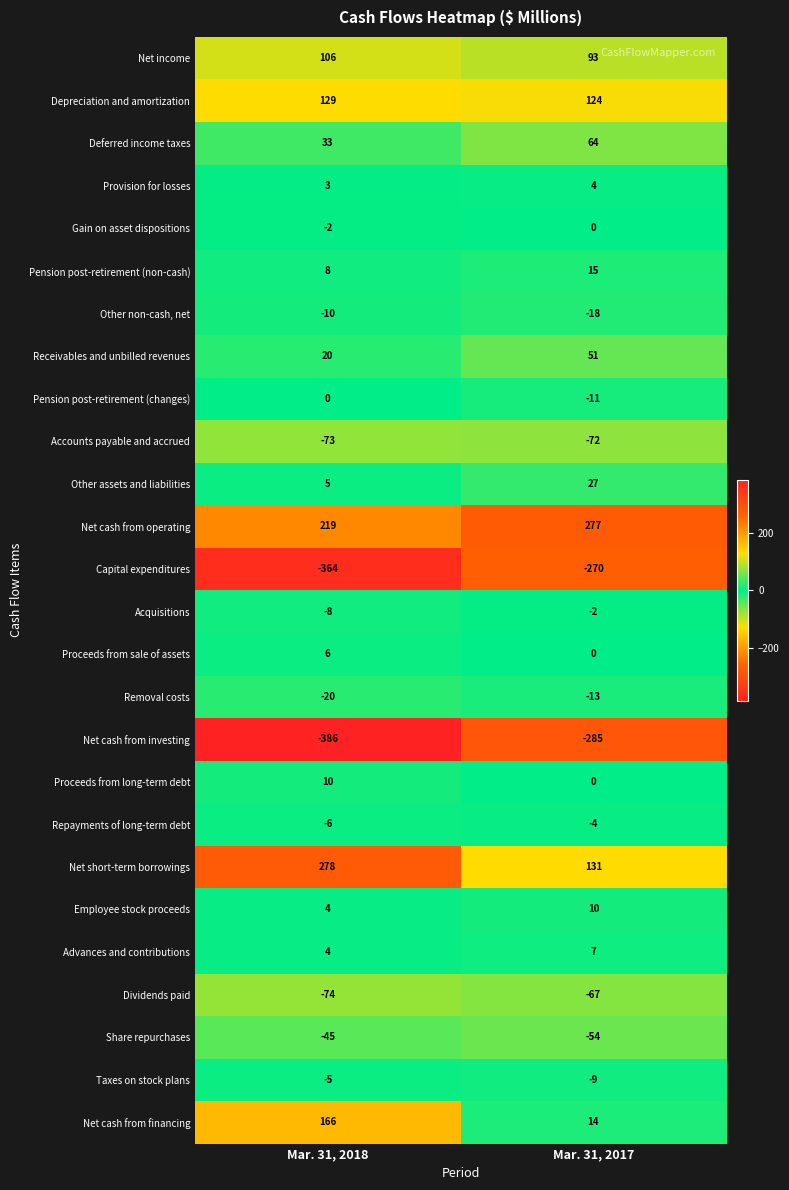

At which category does the chart reach its peak across all series?

Mar. 31, 2018